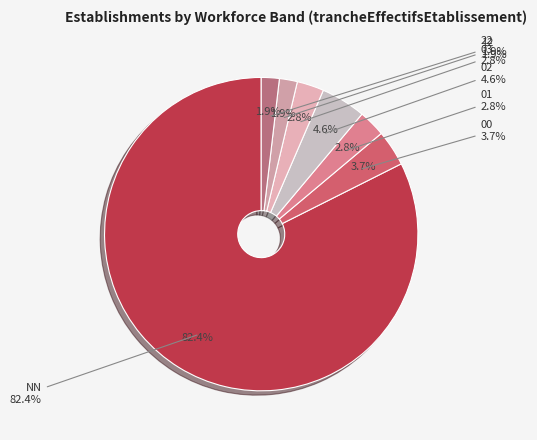

To the nearest percent, what portion does 03 represent?

3%